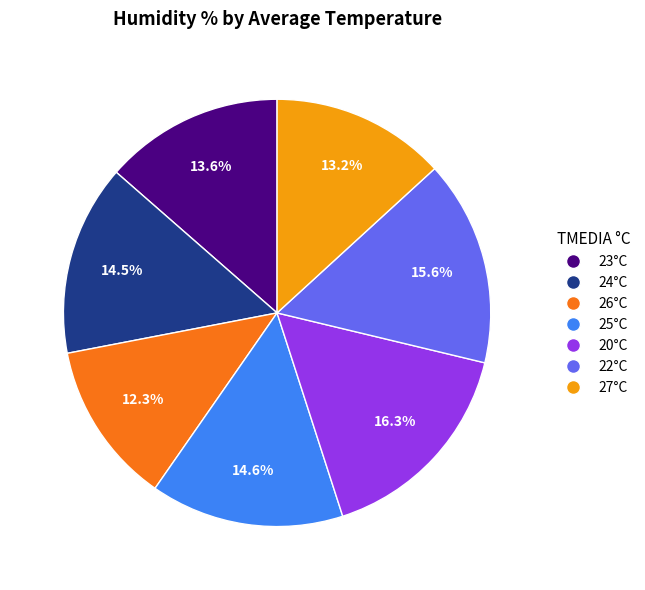

To the nearest percent, what is the average slice percentage?

14%